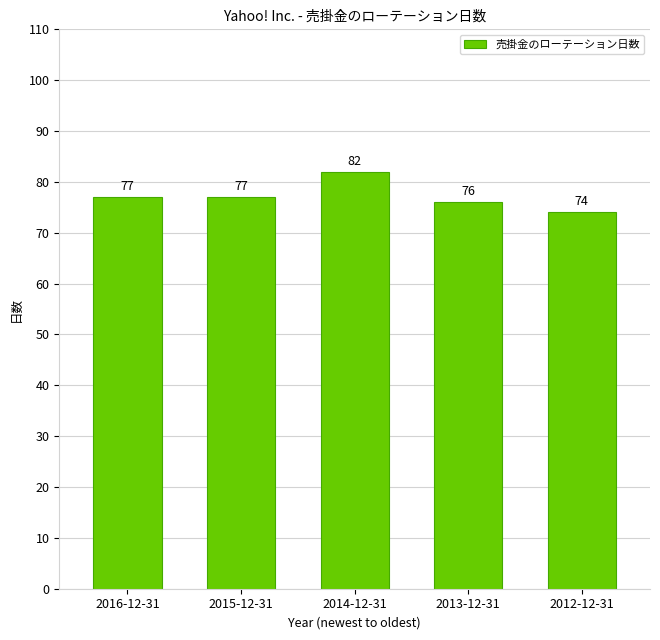

What is the difference between the maximum and second lowest values?

6